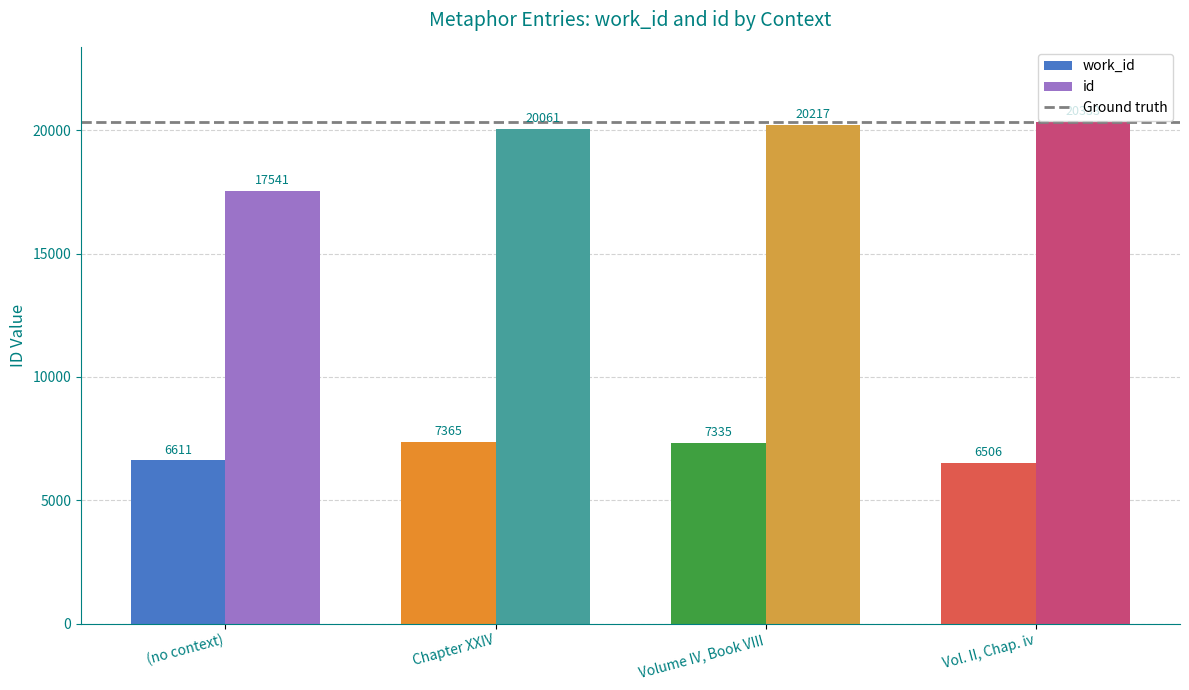

What is the highest value of the work_id series?

7365